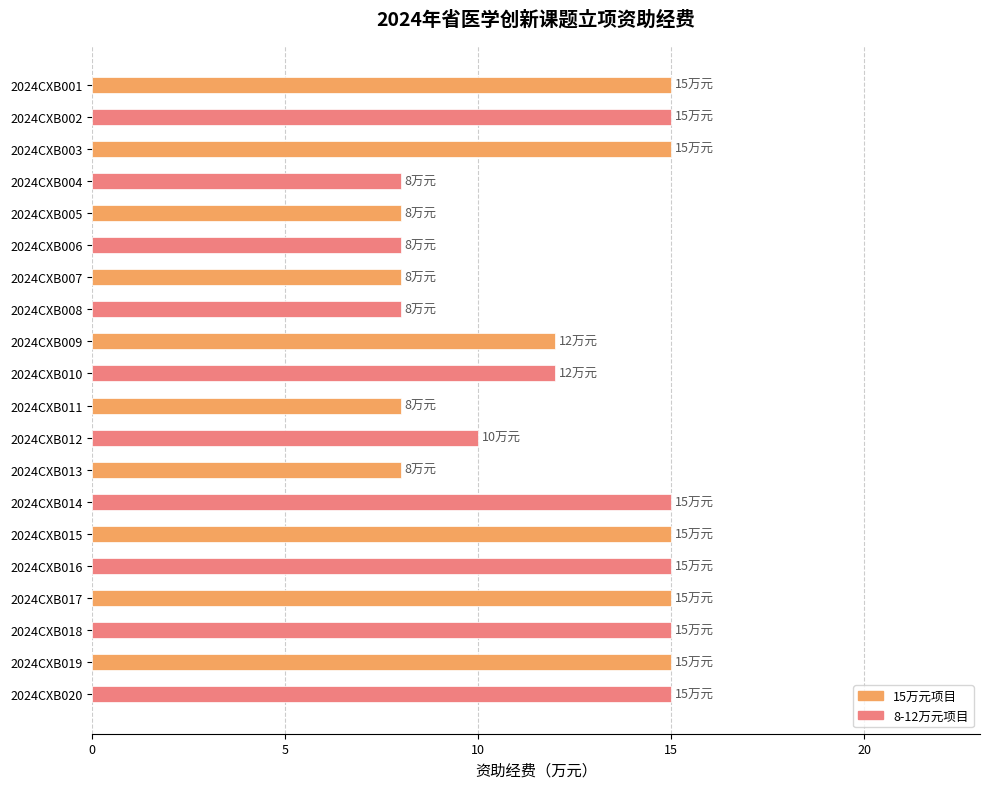

The value at 2024CXB002 is 4. True or false?

False